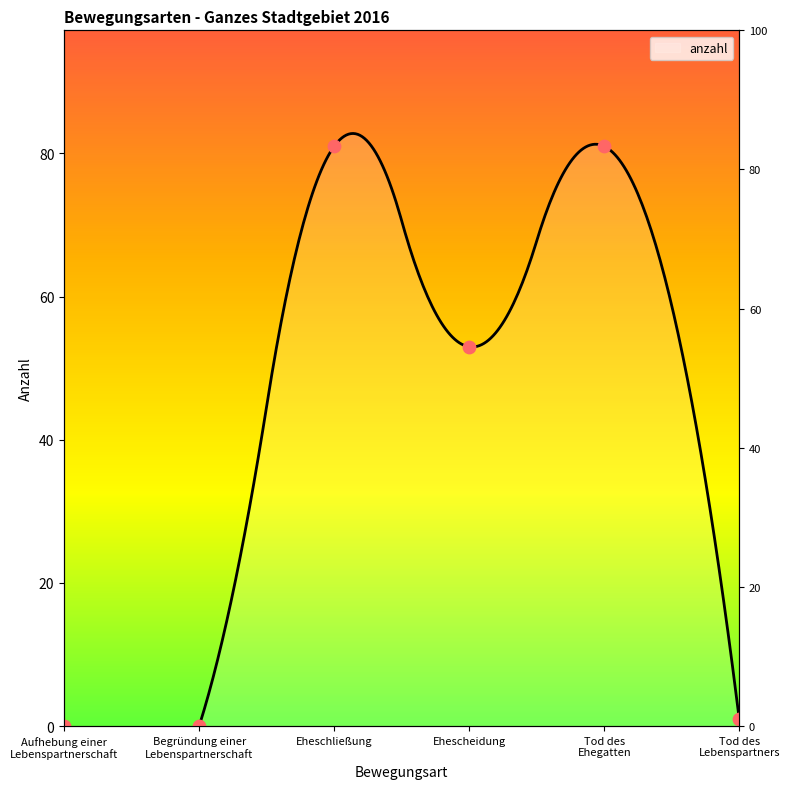

What is the change in value from Ehescheidung to Tod des
Lebenspartners?

-52